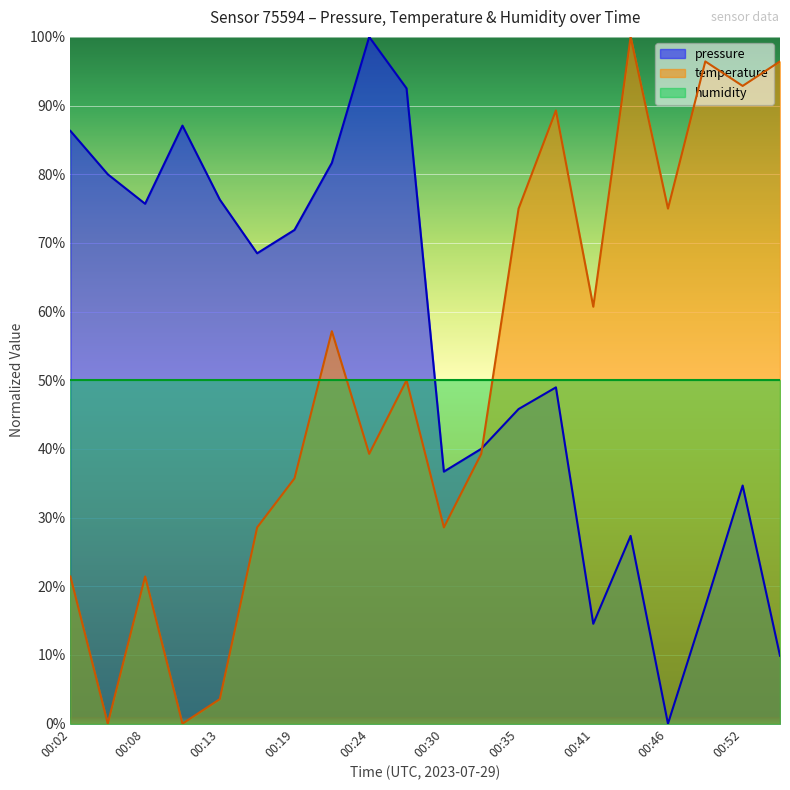

Which series changed the most between 00:08 and 00:10?

temperature